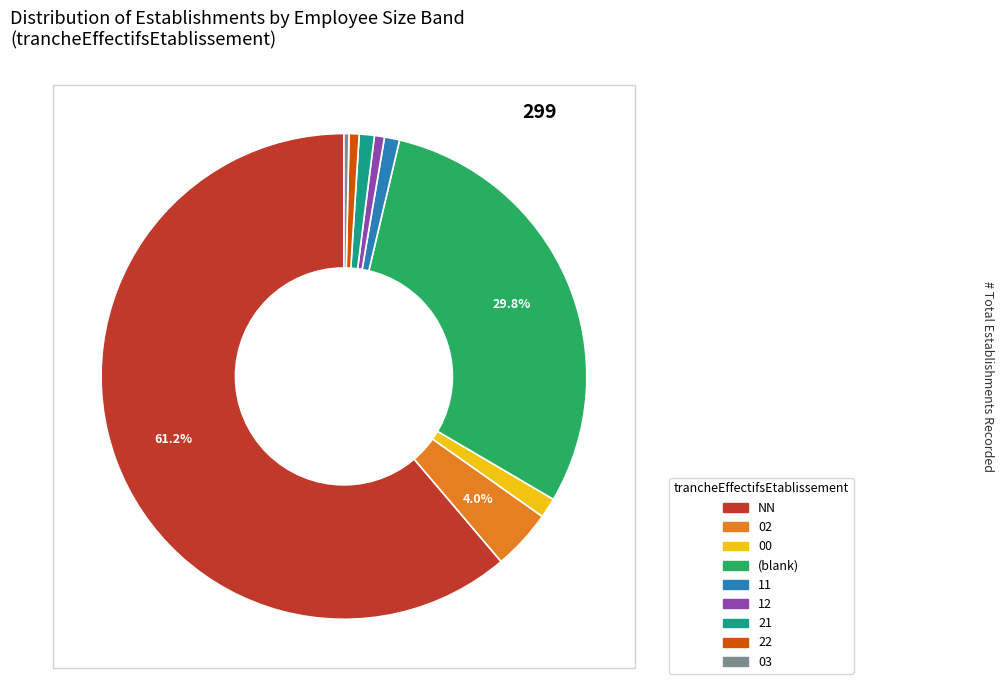

Does any single category account for the majority?

Yes